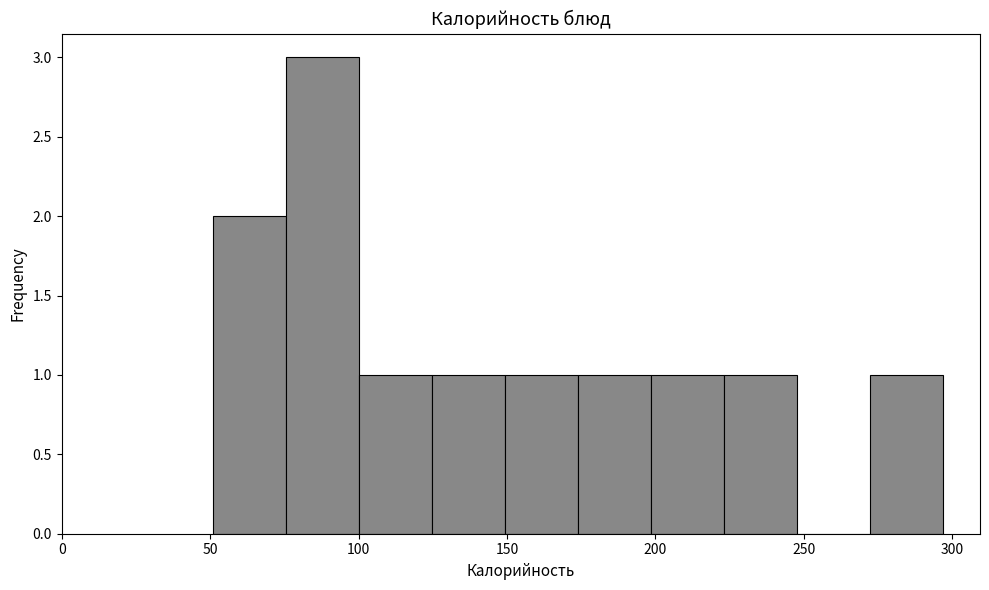

Over which range of the x-axis is the bar tallest?

75 to 100